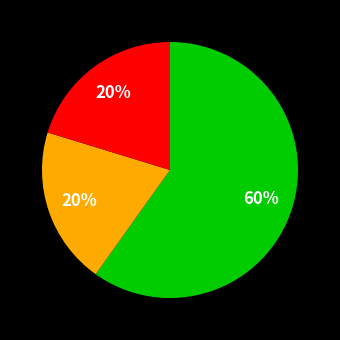

Is there a majority slice in this chart?

Yes